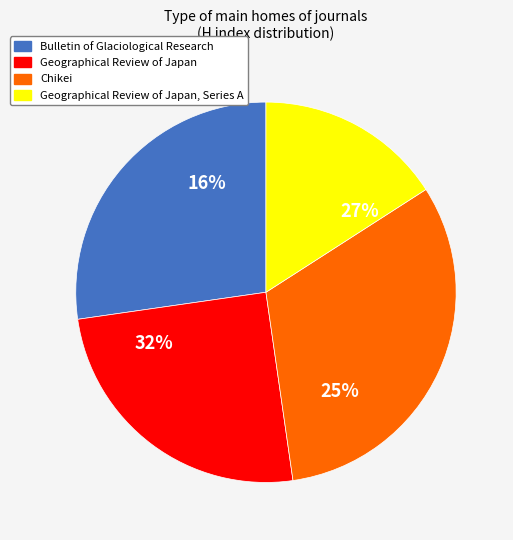

Approximately how many times larger is the value at Geographical Review of Japan, Series A compared to Chikei?

0.5